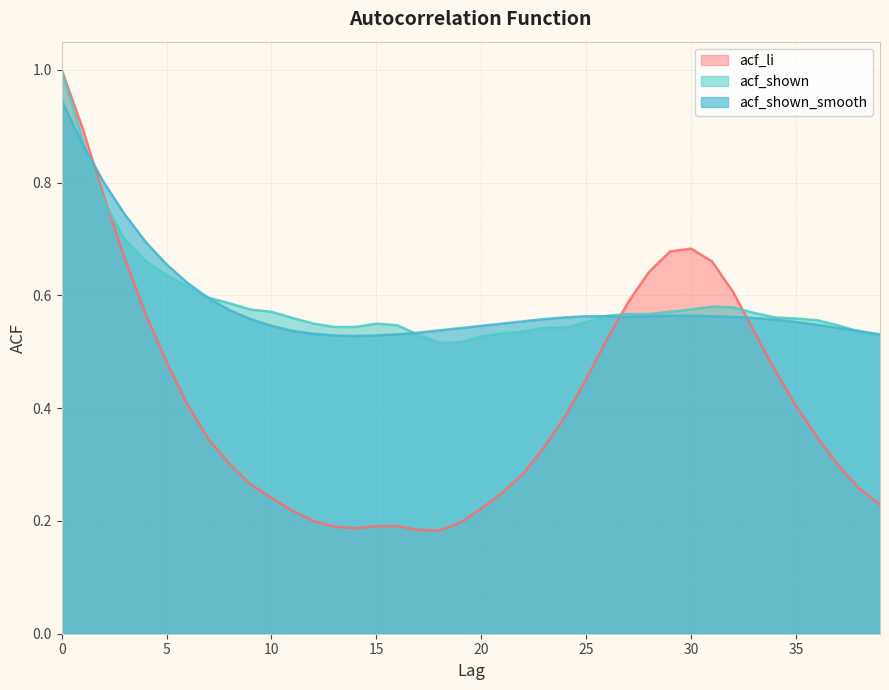

Does the chart have visible grid lines?

Yes